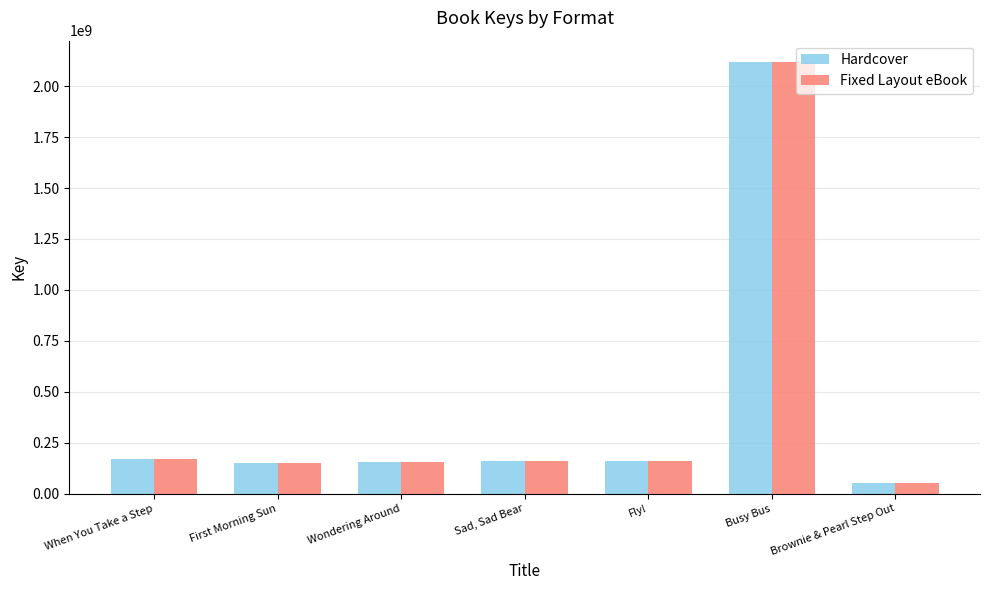

List the labels in order of Fixed Layout eBook value, largest first.

Busy Bus, When You Take a Step, Sad, Sad Bear, Fly!, Wondering Around, First Morning Sun, Brownie & Pearl Step Out